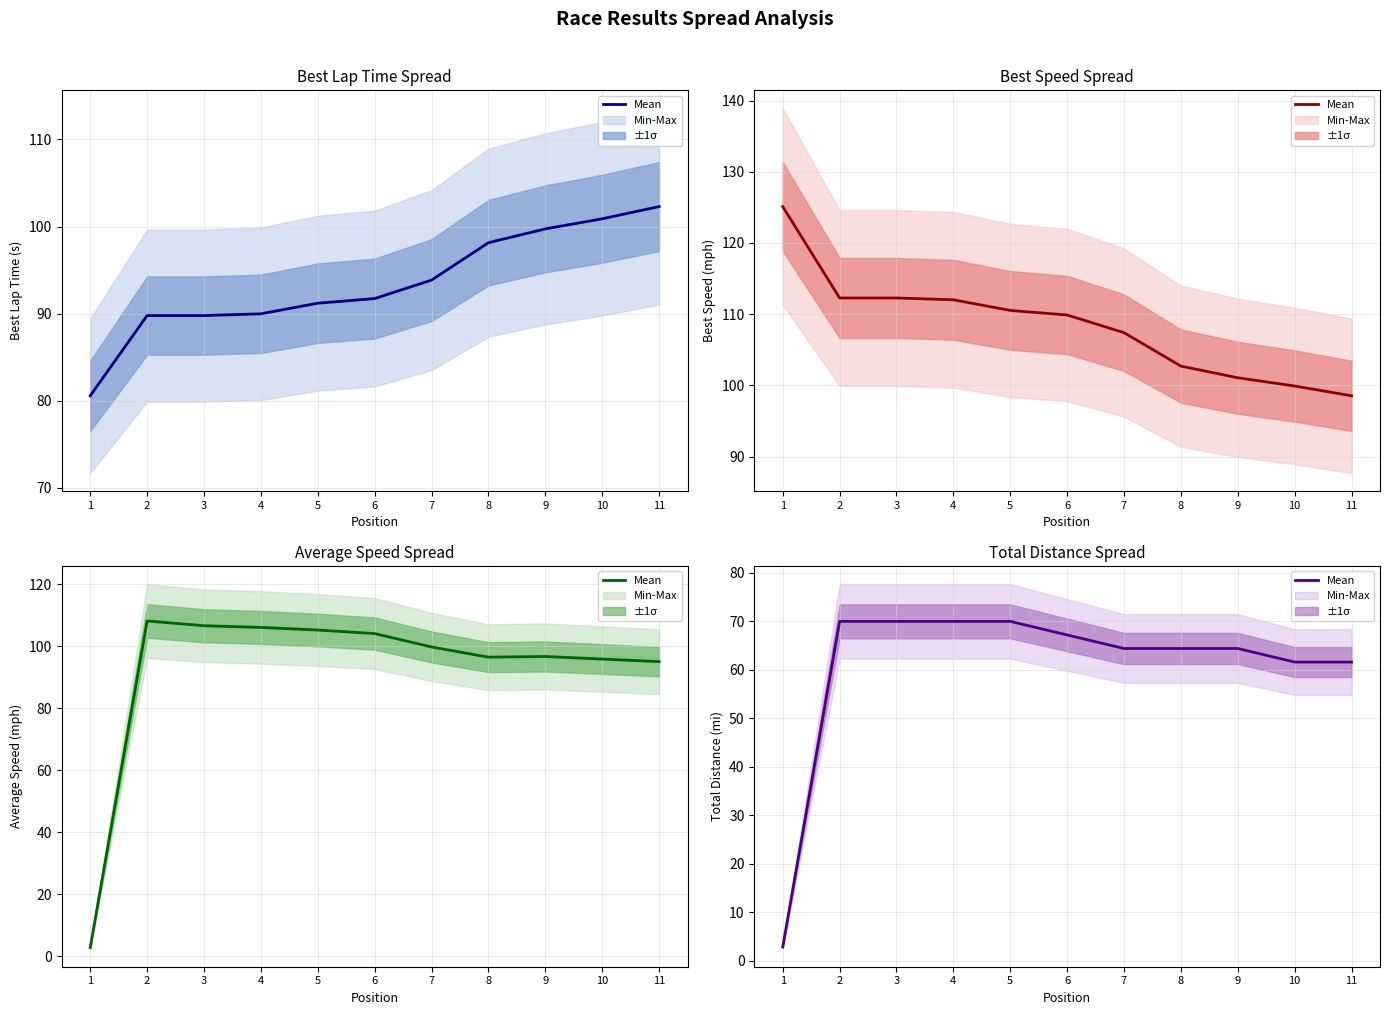

Which label corresponds to the largest value in the chart?

2